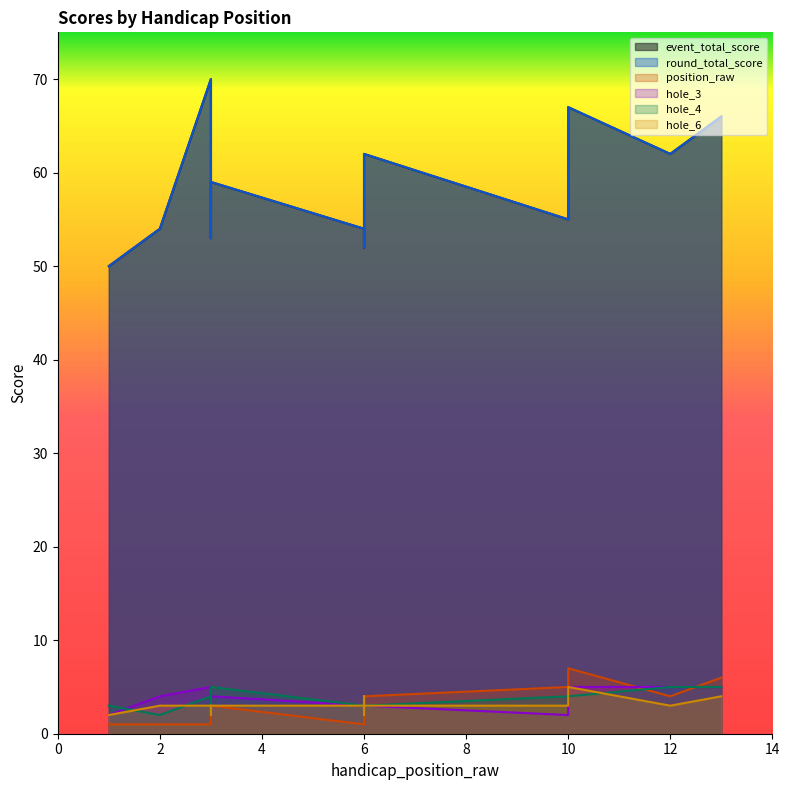

Is the value of event_total_score at 12 greater than the value of hole_6 at 6?

Yes